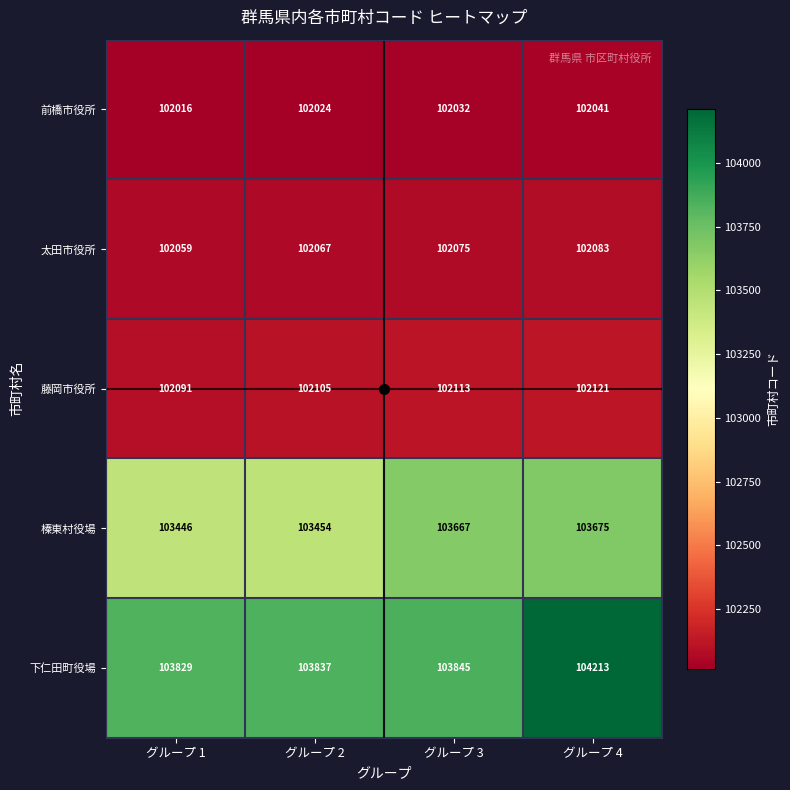

At how many categories does at least one series exceed 102932?

4